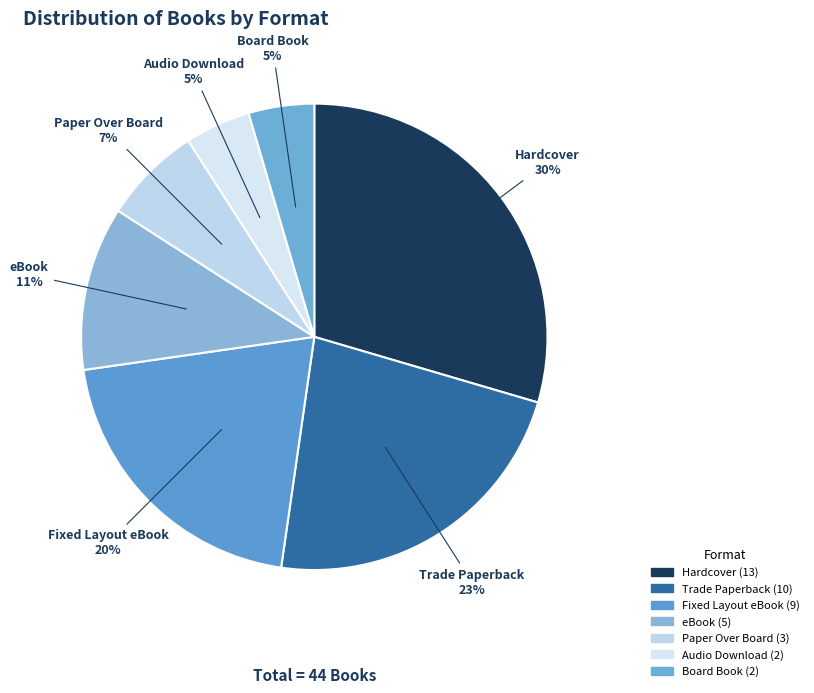

Do eBook and Trade Paperback together represent more than half of the pie?

No